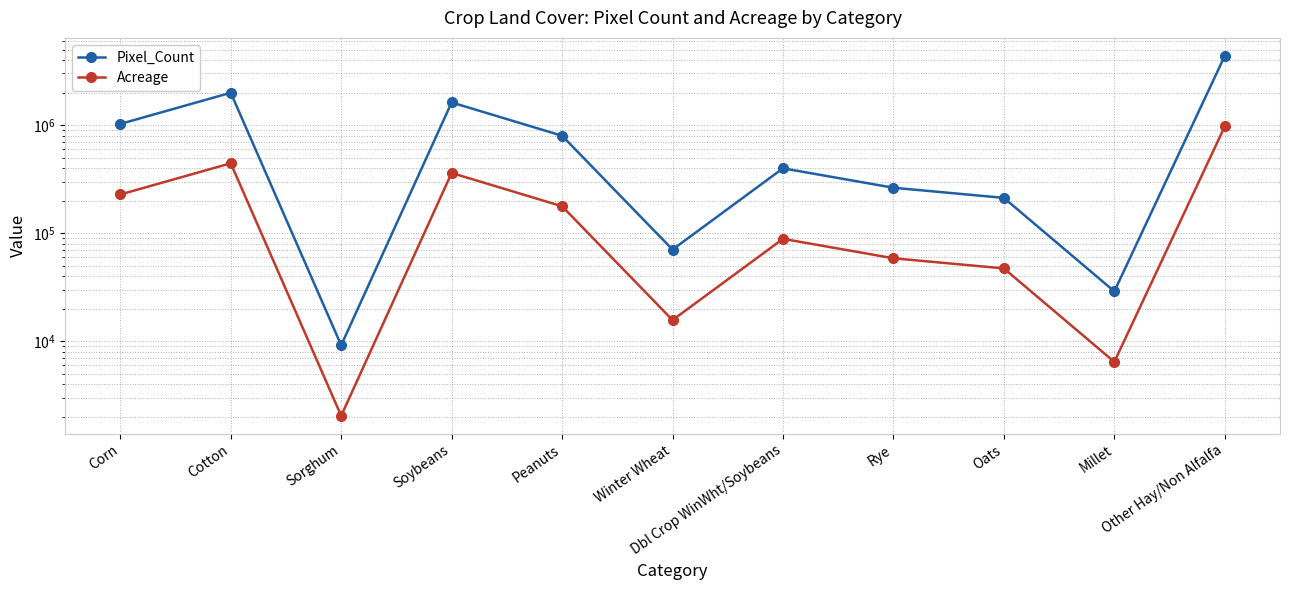

List the series in order of their overall mean, lowest first.

Acreage, Pixel_Count